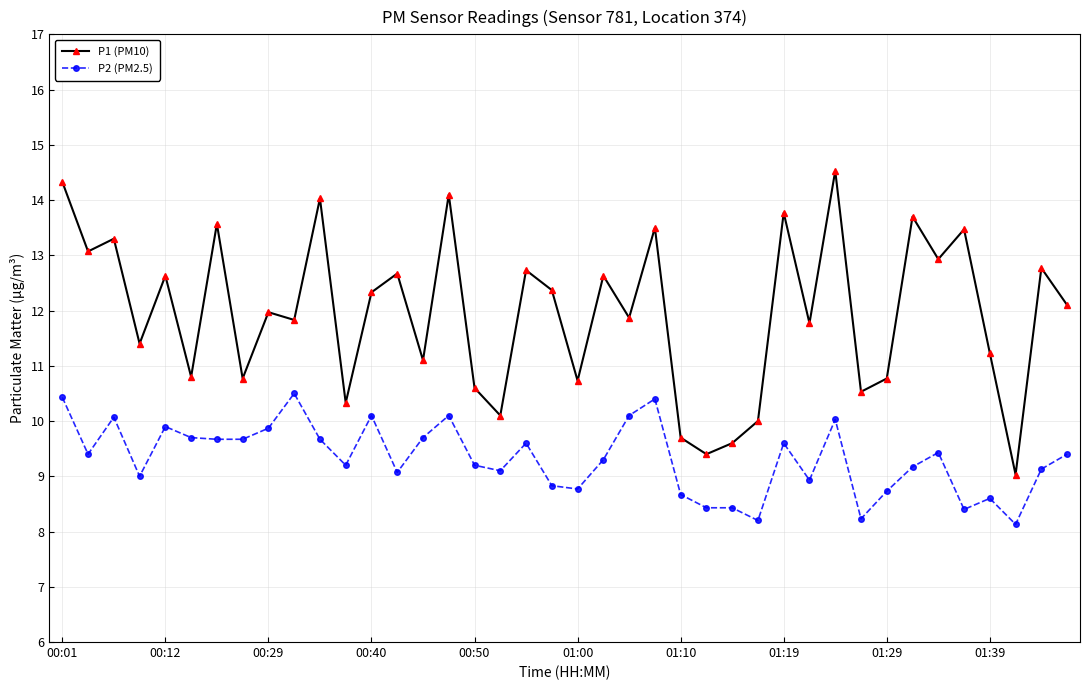

Which series has the largest range (max minus min)?

P1 (PM10)